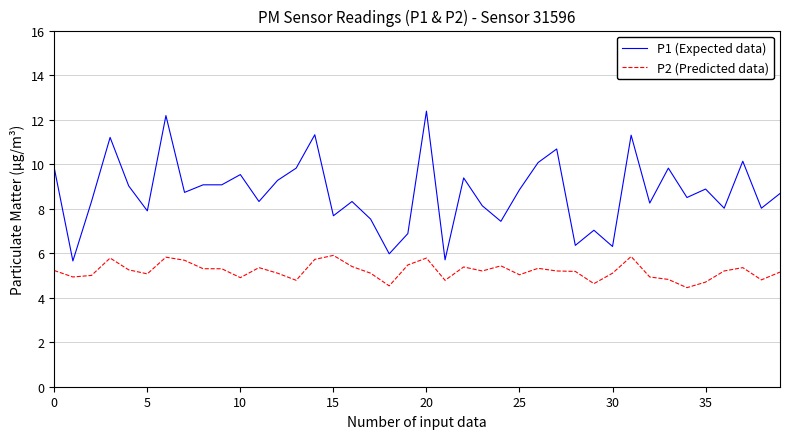

Which series has the widest spread of values?

P1 (Expected data)